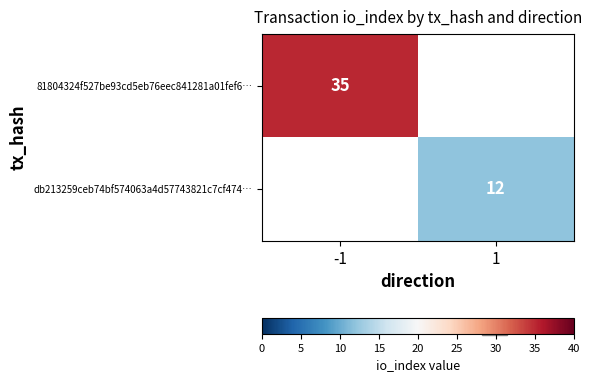

Is it true that db213259ceb74bf574063a4d57743821c7cf474… equals 3 at 1?

False